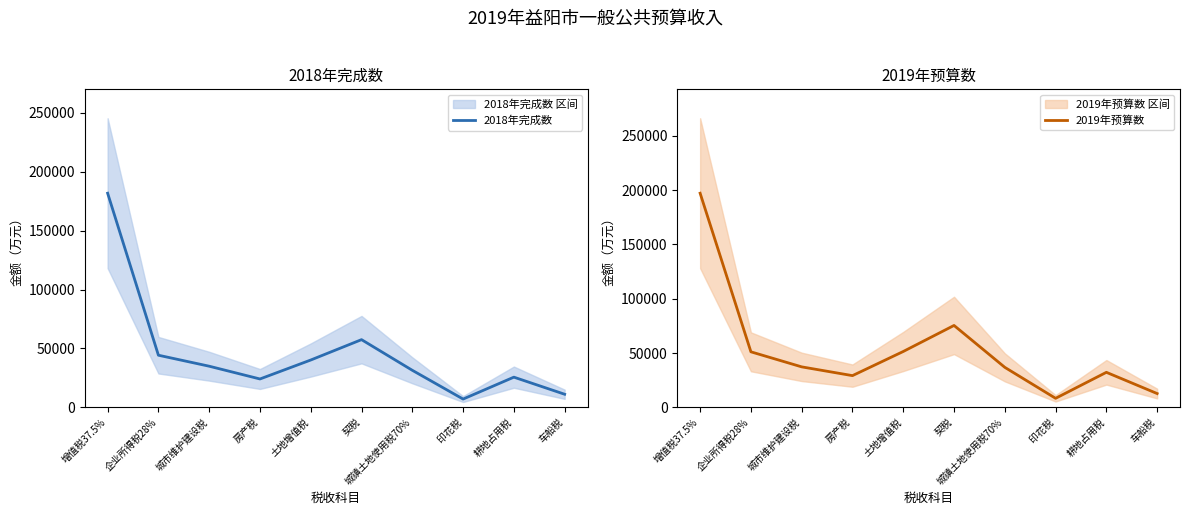

Is it true that 2019年预算数 equals 197059 at 增值税37.5%?

True